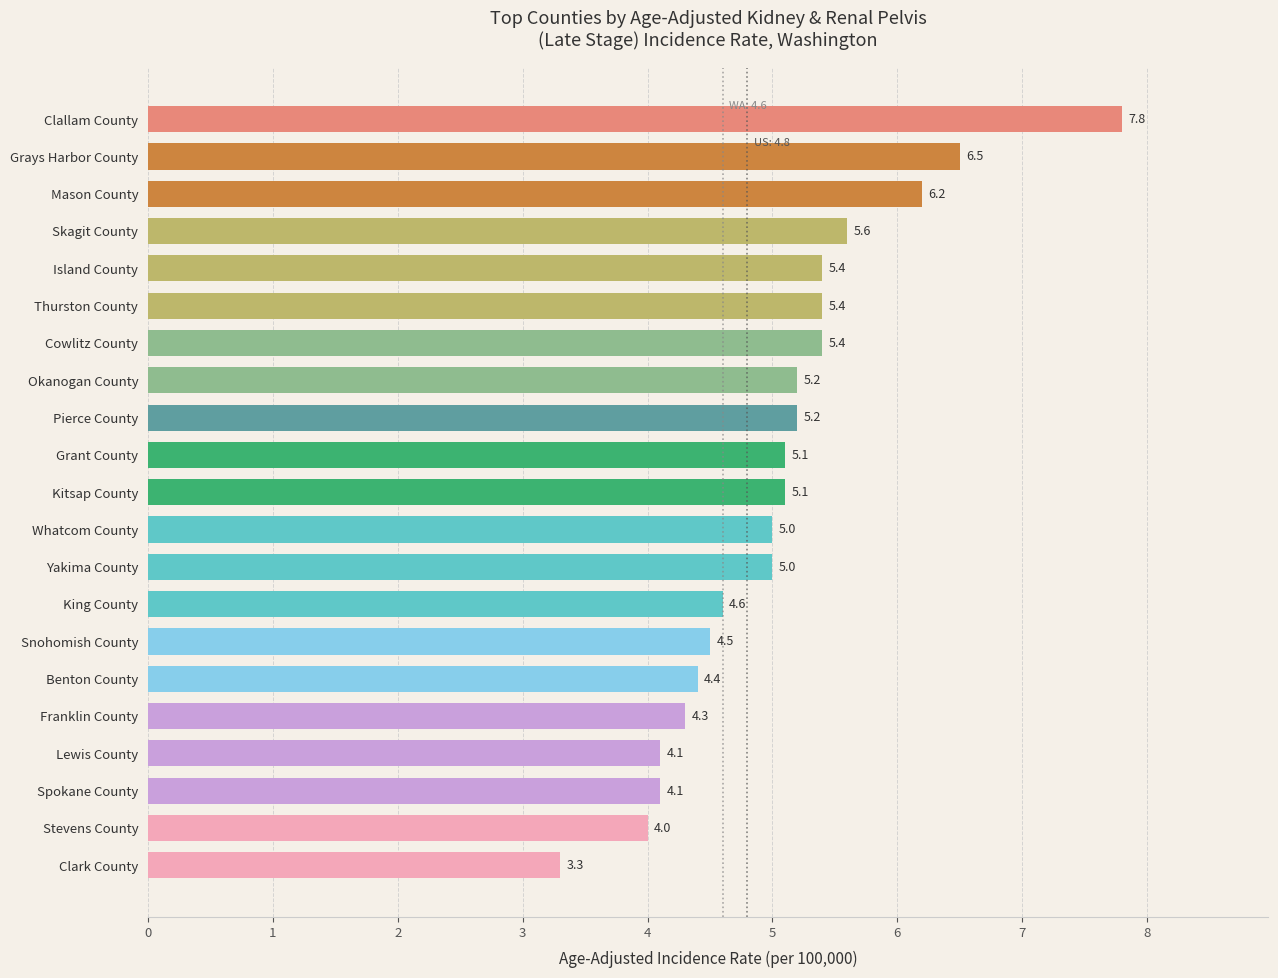

What is the approximate value at Cowlitz County?

5.4